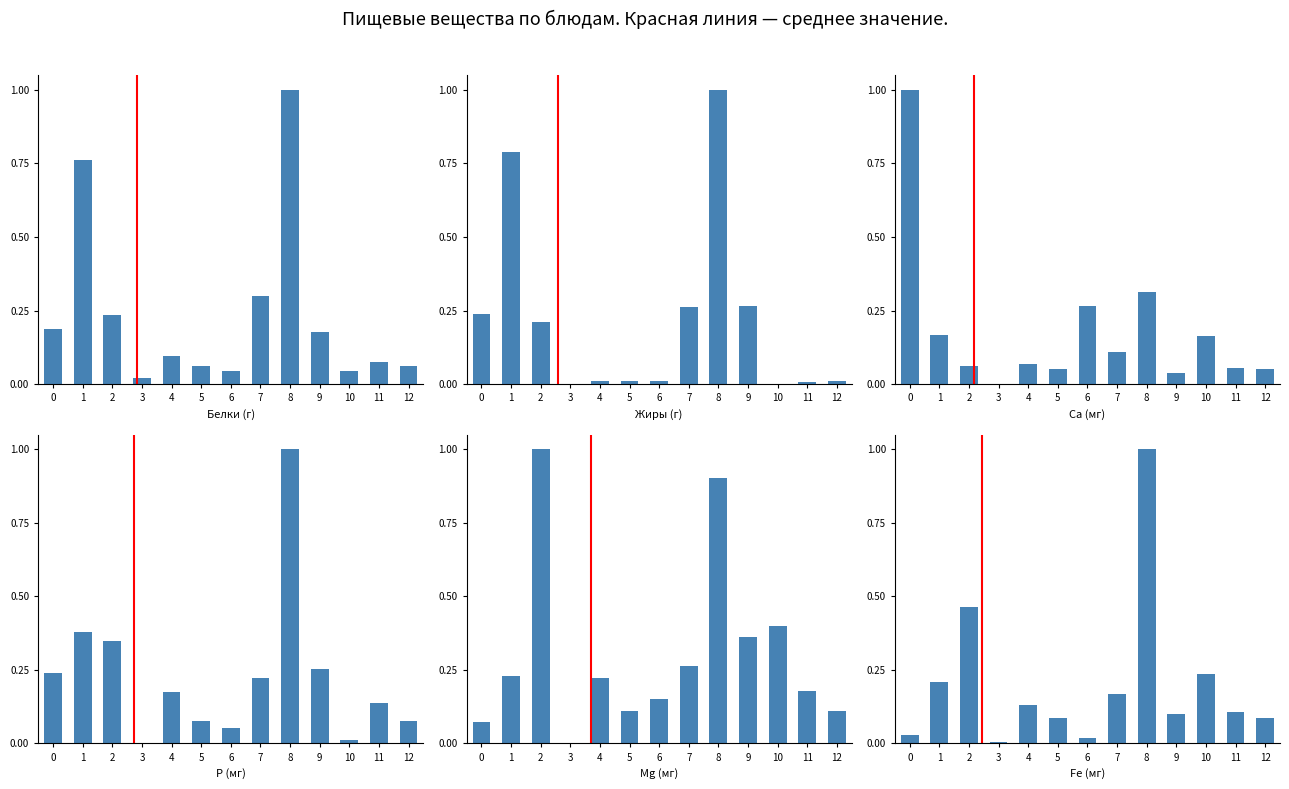

How many bars are there in each group?

6